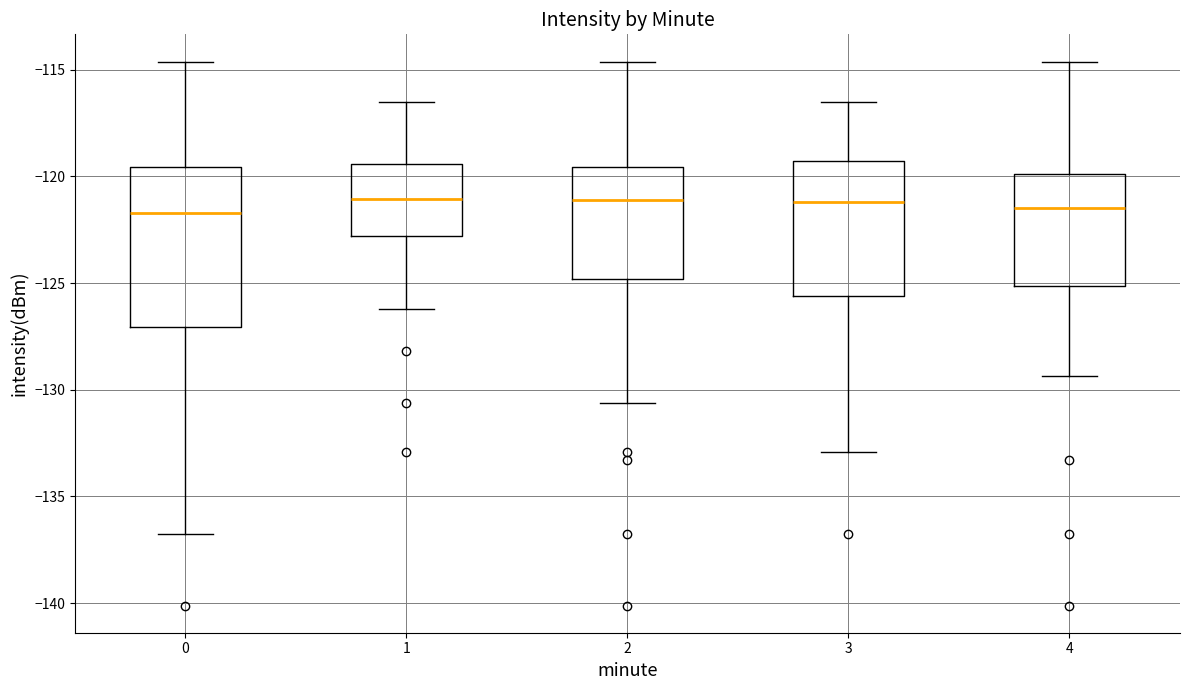

Reading left to right, transcribe this box plot: for each box, give where its median line is, the range the box spans, and where its two whiskers end, as read against the y-axis. The values are not printed on the chart, so give them approximately, as read against the axis.

0: median -121.5, box -127.0 to -119.5, whiskers -136.5 to -114.5
1: median -121.0, box -123.0 to -119.5, whiskers -126.0 to -116.5
2: median -121.0, box -125.0 to -119.5, whiskers -130.5 to -114.5
3: median -121.0, box -125.5 to -119.5, whiskers -133.0 to -116.5
4: median -121.5, box -125.0 to -120.0, whiskers -129.5 to -114.5